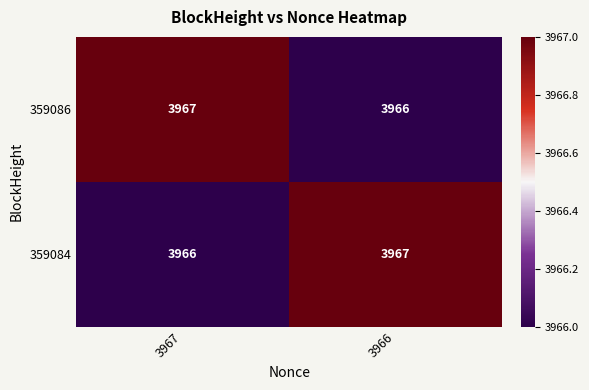

True or false: 359084 has a value of 1247 at 3967.

False